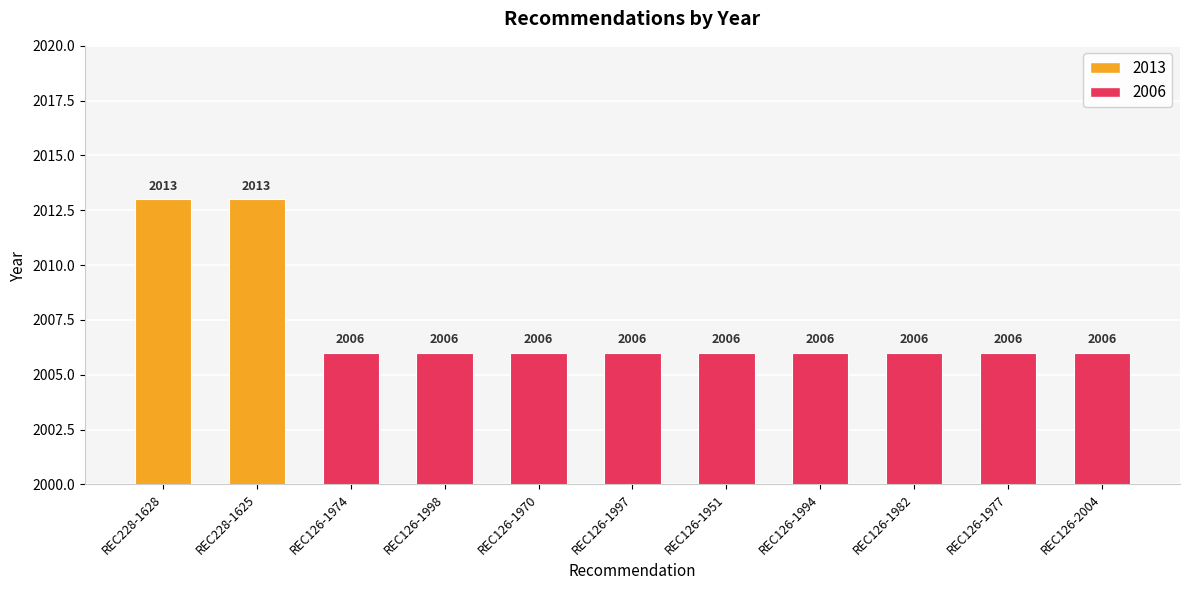

Count the values in the range 2006 to 2007.

9